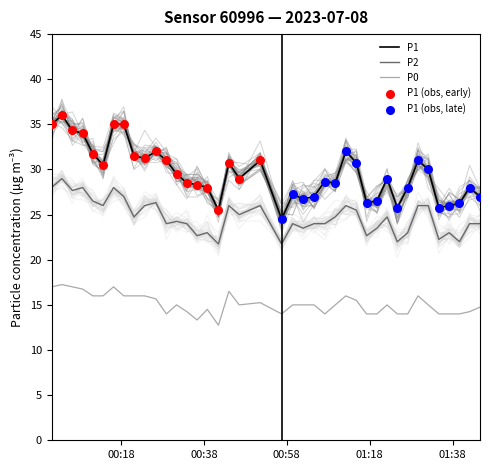

What is the maximum value for P1?

36.0